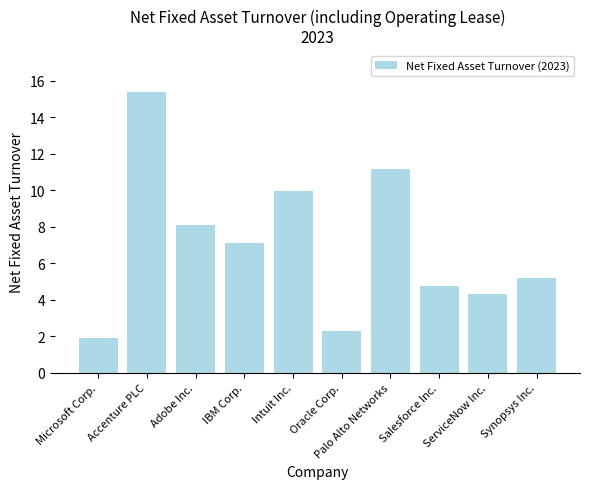

What is the approximate value at Microsoft Corp.?

1.9